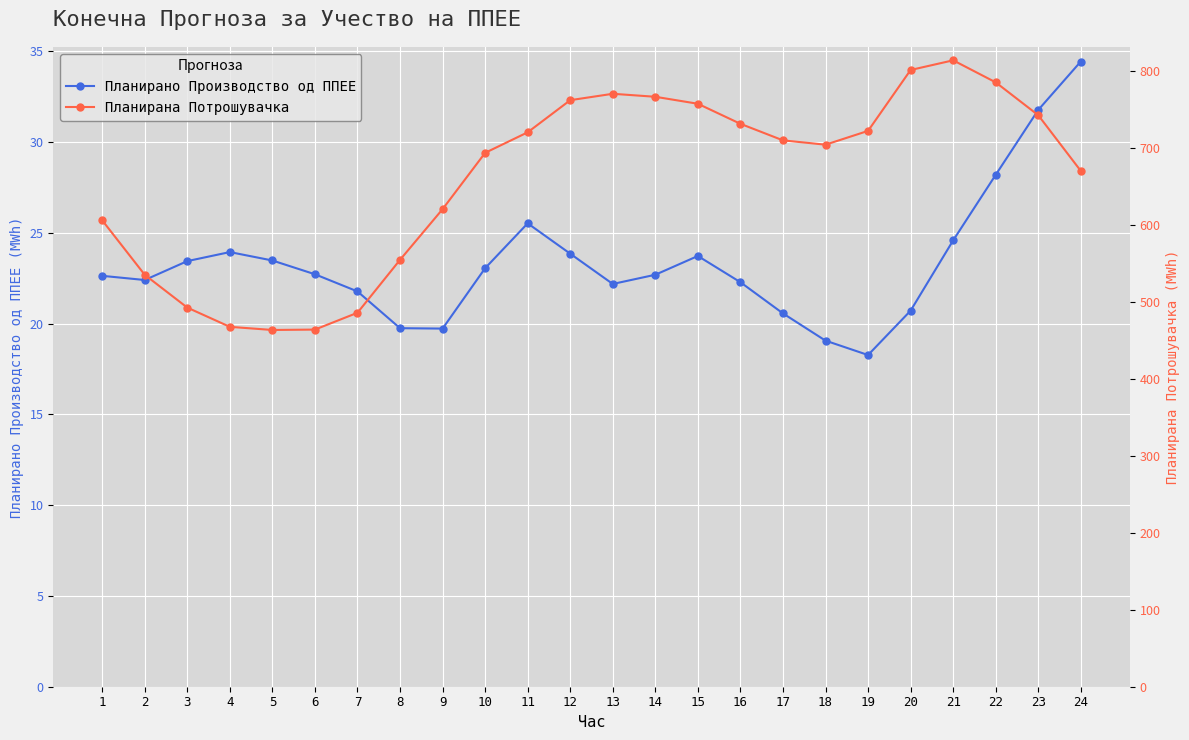

What is the sum of all Планирана Потрошувачка values?

15836.1